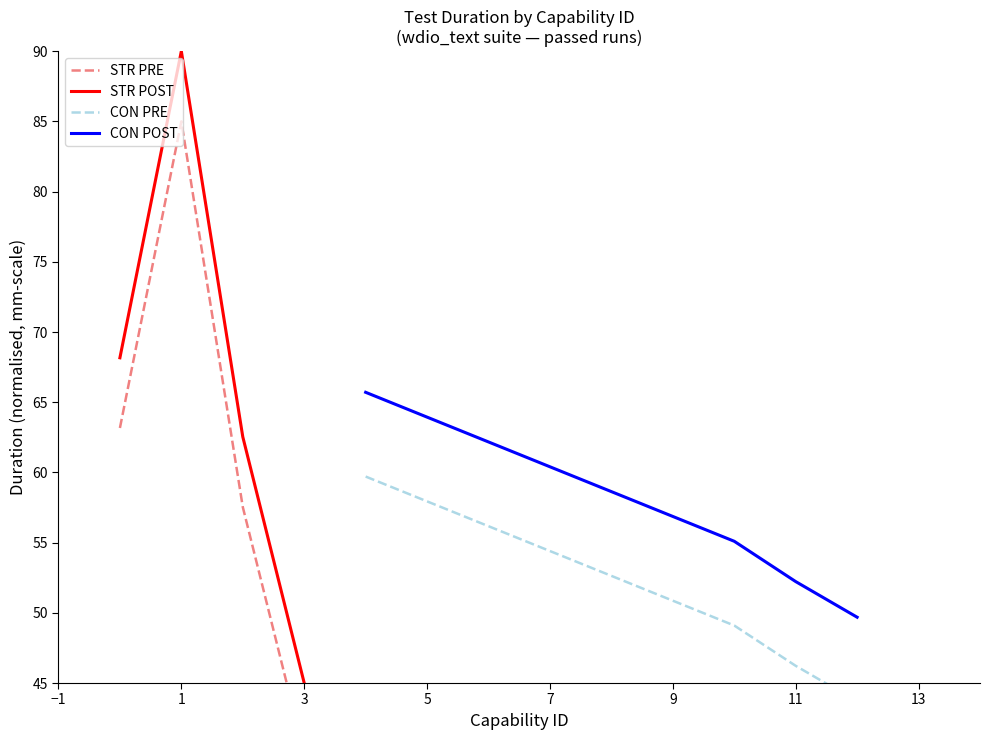

What are all the series names shown in the legend?

STR PRE, STR POST, CON PRE, CON POST